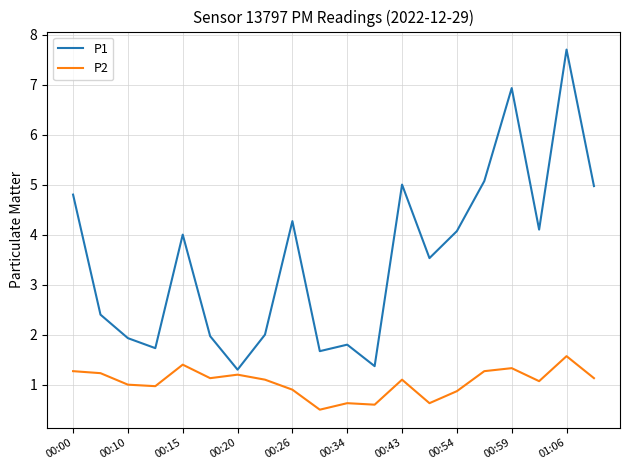

Which series has the largest total across all categories?

P1